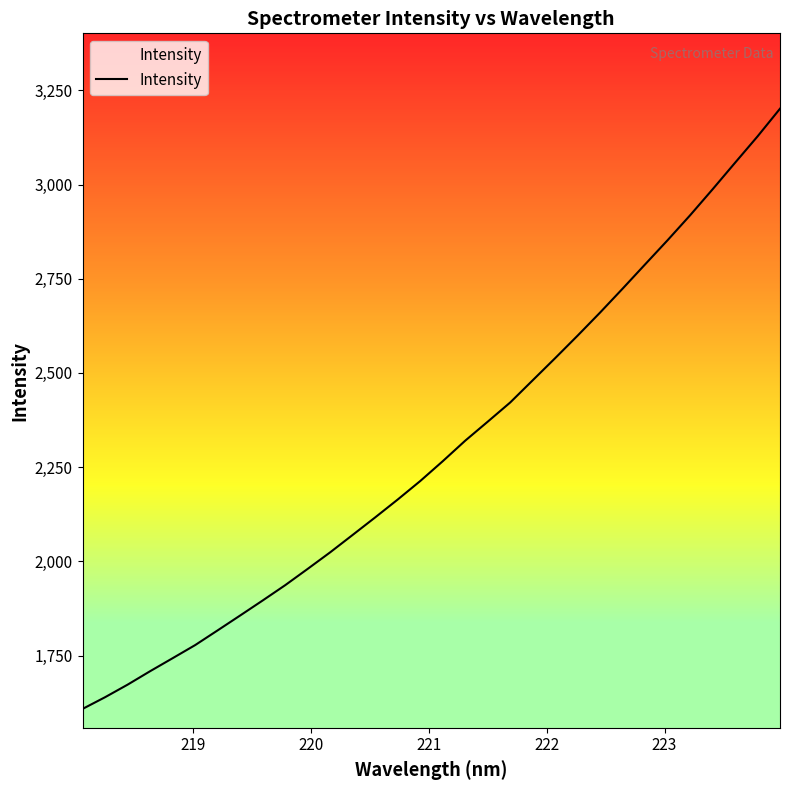

What is the maximum value shown in the chart?

3201.3